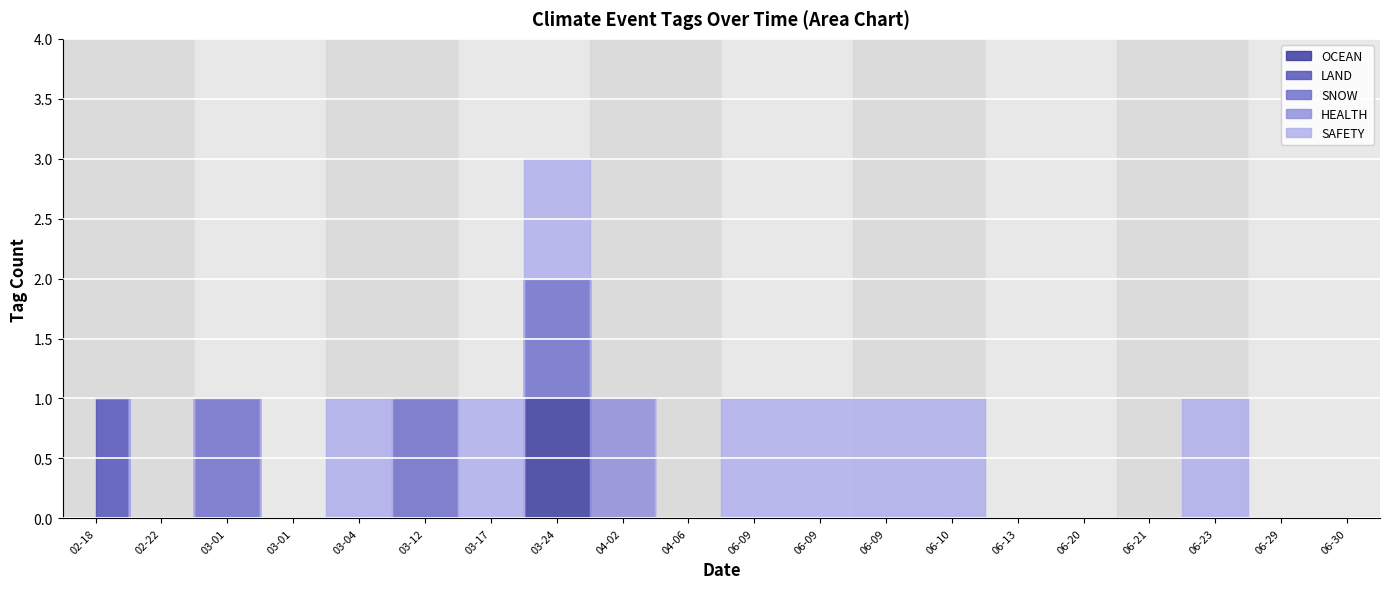

At 2022-03-01, list the series in order from largest to smallest.

SNOW, OCEAN, LAND, HEALTH, SAFETY